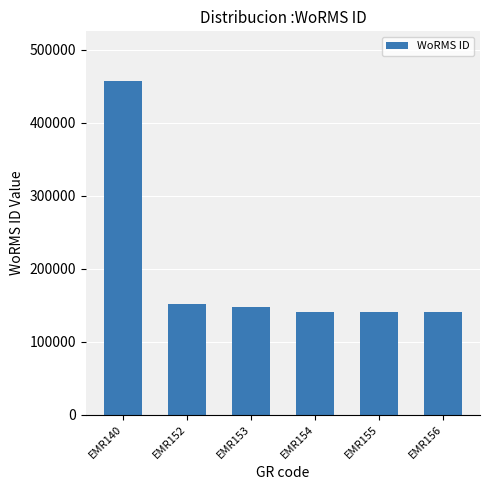

What is the greatest value displayed?

456662